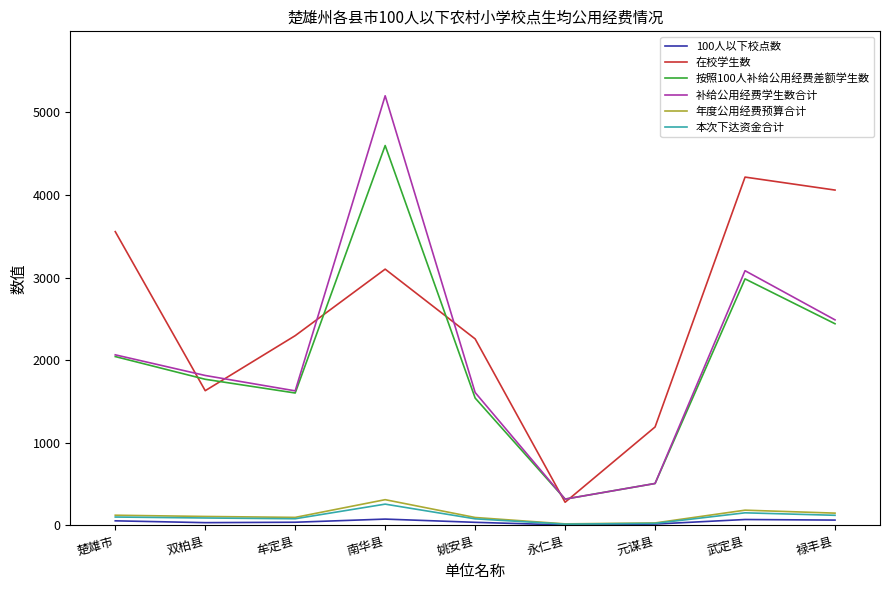

True or false: 本次下达资金合计 and 在校学生数 intersect in this chart.

False